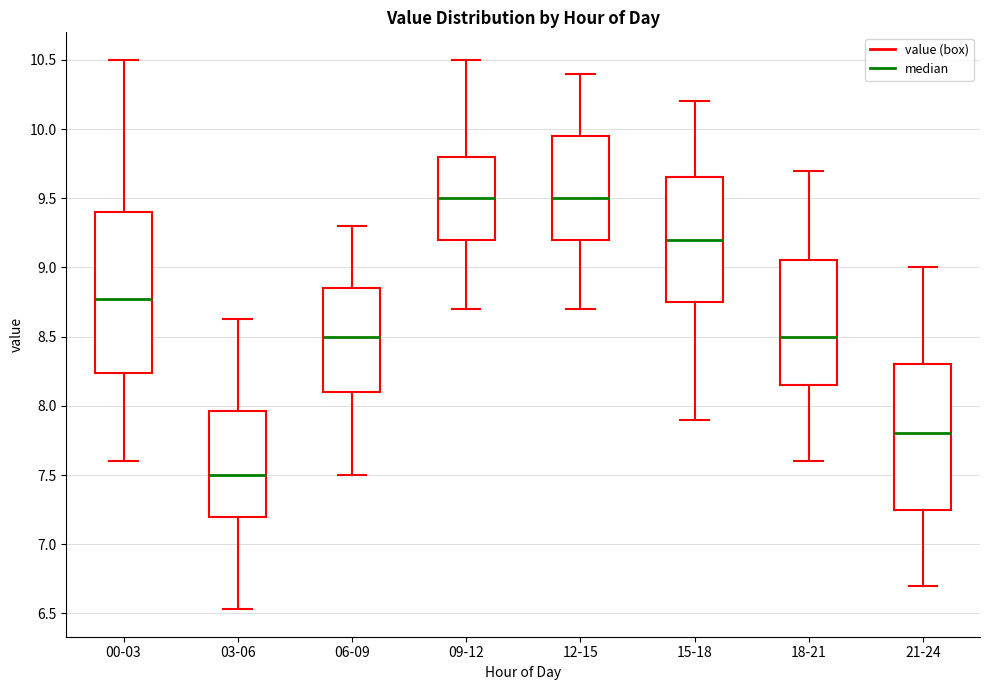

Reading left to right, transcribe this box plot: for each box, give where its median line is, the range the box spans, and where its two whiskers end, as read against the y-axis. The values are not printed on the chart, so give them approximately, as read against the axis.

00-03: median 8.75, box 8.25 to 9.40, whiskers 7.60 to 10.50
03-06: median 7.50, box 7.20 to 7.95, whiskers 6.55 to 8.65
06-09: median 8.50, box 8.10 to 8.85, whiskers 7.50 to 9.30
09-12: median 9.50, box 9.20 to 9.80, whiskers 8.70 to 10.50
12-15: median 9.50, box 9.20 to 9.95, whiskers 8.70 to 10.40
15-18: median 9.20, box 8.75 to 9.65, whiskers 7.90 to 10.20
18-21: median 8.50, box 8.15 to 9.05, whiskers 7.60 to 9.70
21-24: median 7.80, box 7.25 to 8.30, whiskers 6.70 to 9.00